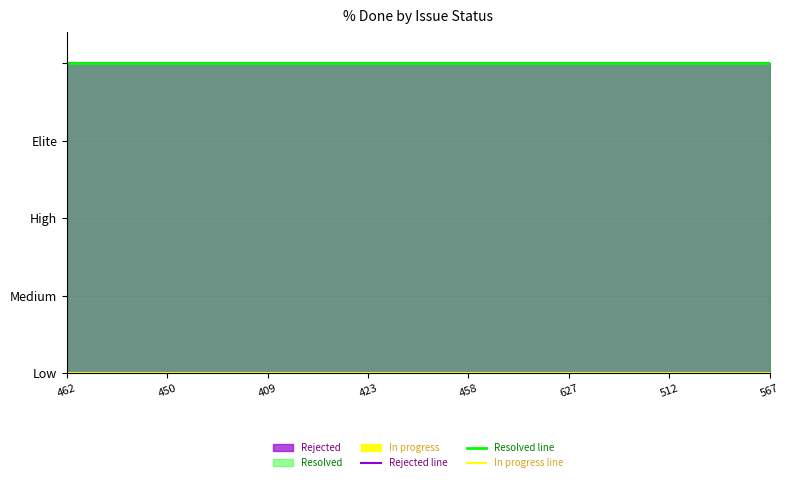

What are all the series names shown in the legend?

Rejected line, Resolved line, In progress line